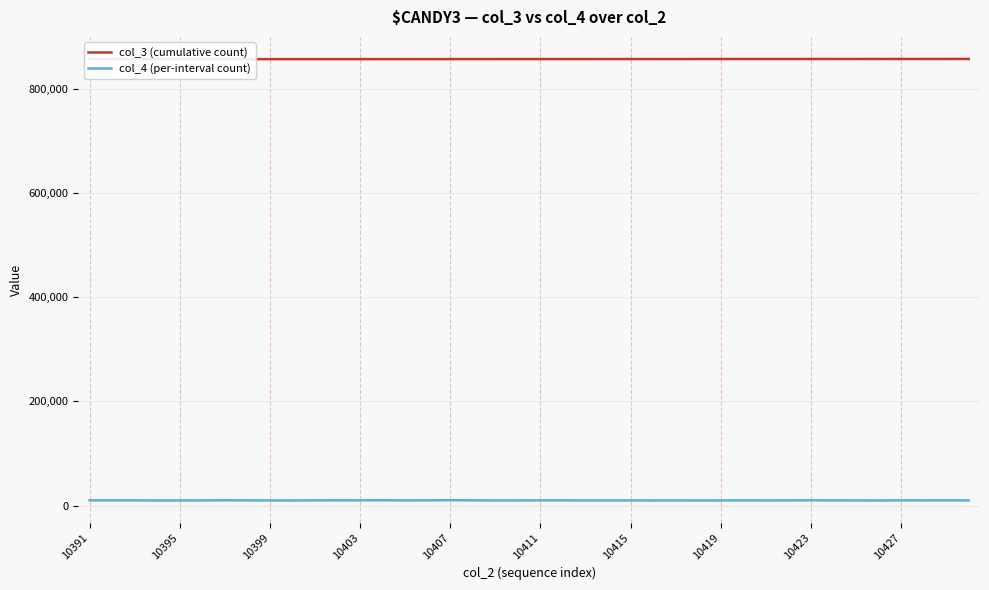

The col_4 (per-interval count) series shows 16974 at 11. True or false?

False